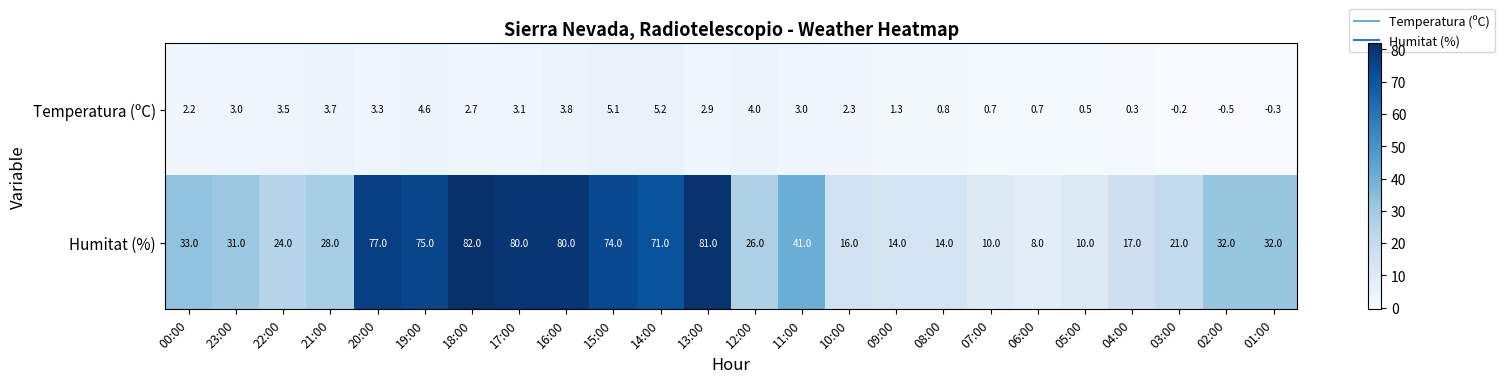

Which series has the largest range (max minus min)?

Humitat (%)